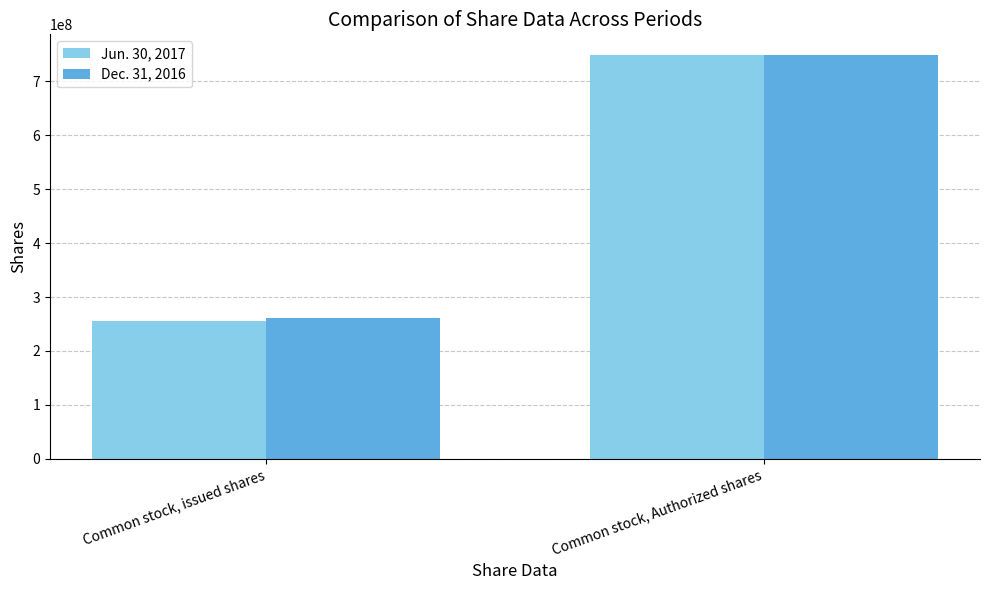

Reading left to right, list all the values displayed in this chart.

Jun. 30, 2017: Common stock, issued shares=255700000	Common stock, Authorized shares=750000000
Dec. 31, 2016: Common stock, issued shares=262000000	Common stock, Authorized shares=750000000